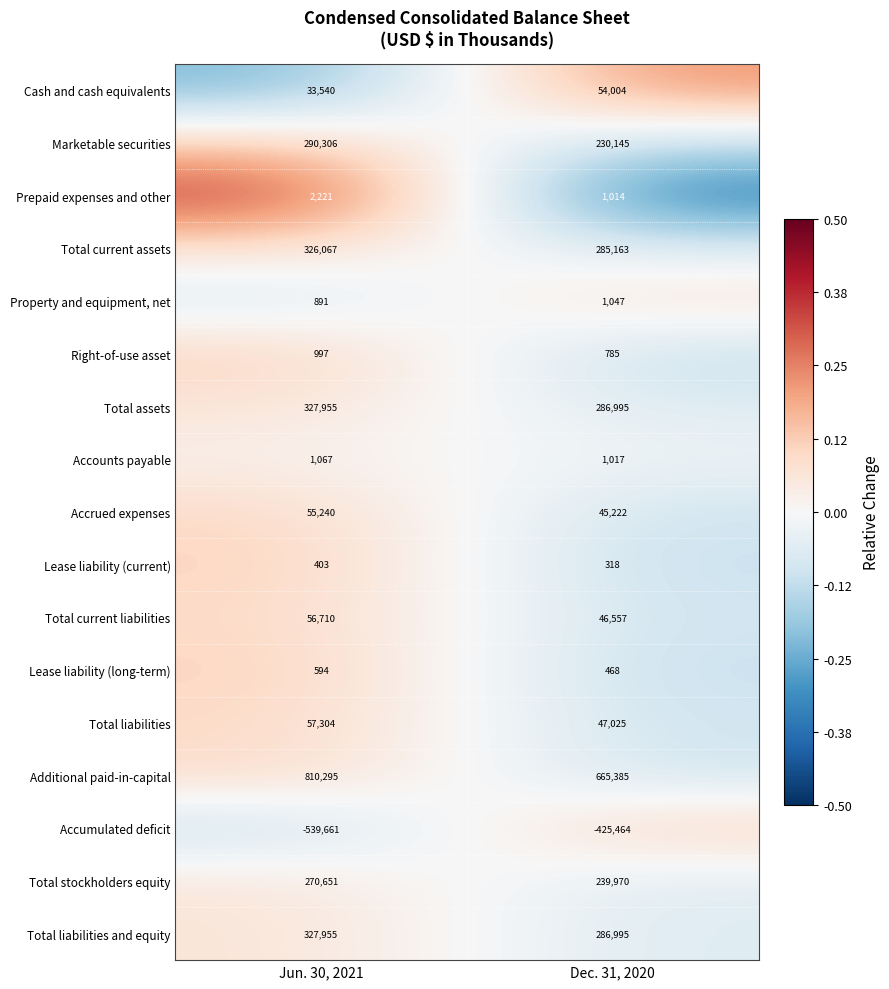

Which series has the widest spread of values?

Additional paid-in-capital